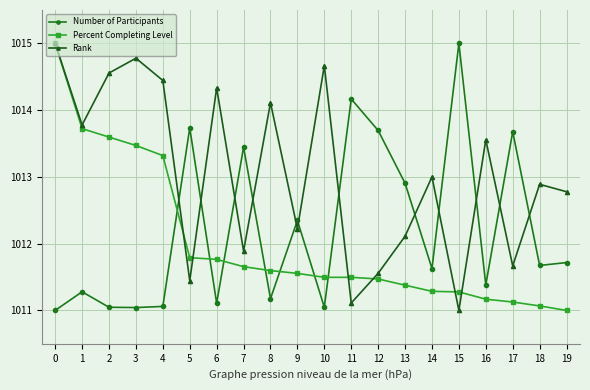

Is it true that Number of Participants equals 530.1 at 10?

False